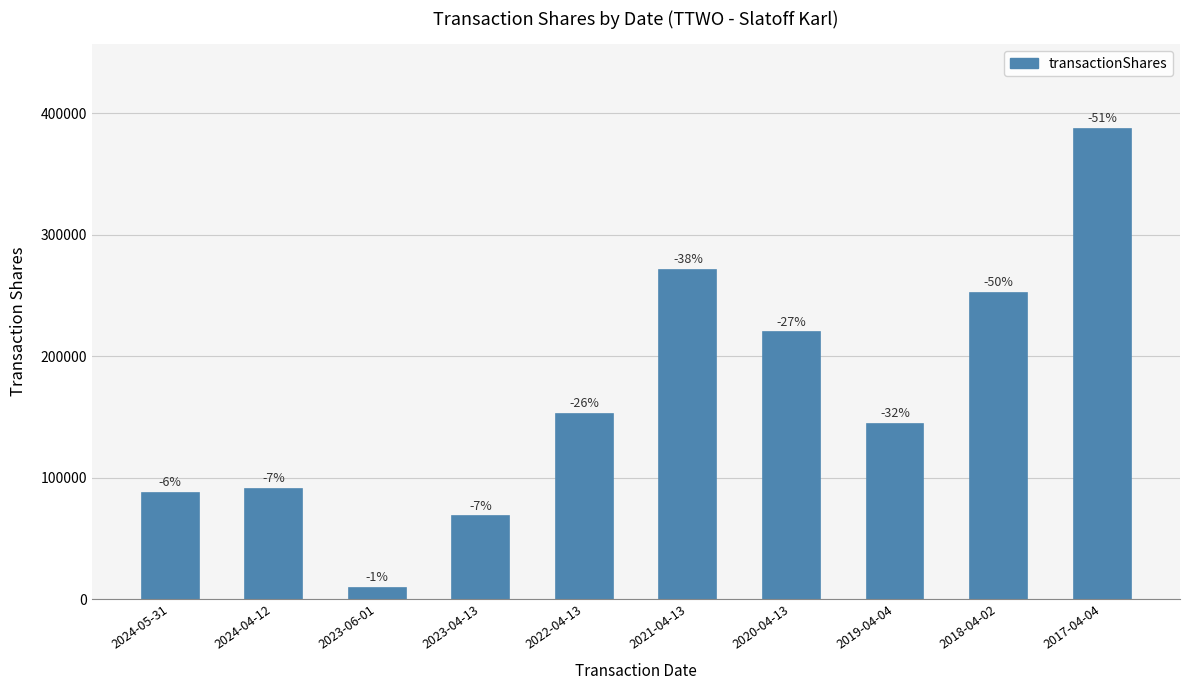

Rank the categories by value from highest to lowest.

2017-04-04, 2021-04-13, 2018-04-02, 2020-04-13, 2022-04-13, 2019-04-04, 2024-04-12, 2024-05-31, 2023-04-13, 2023-06-01